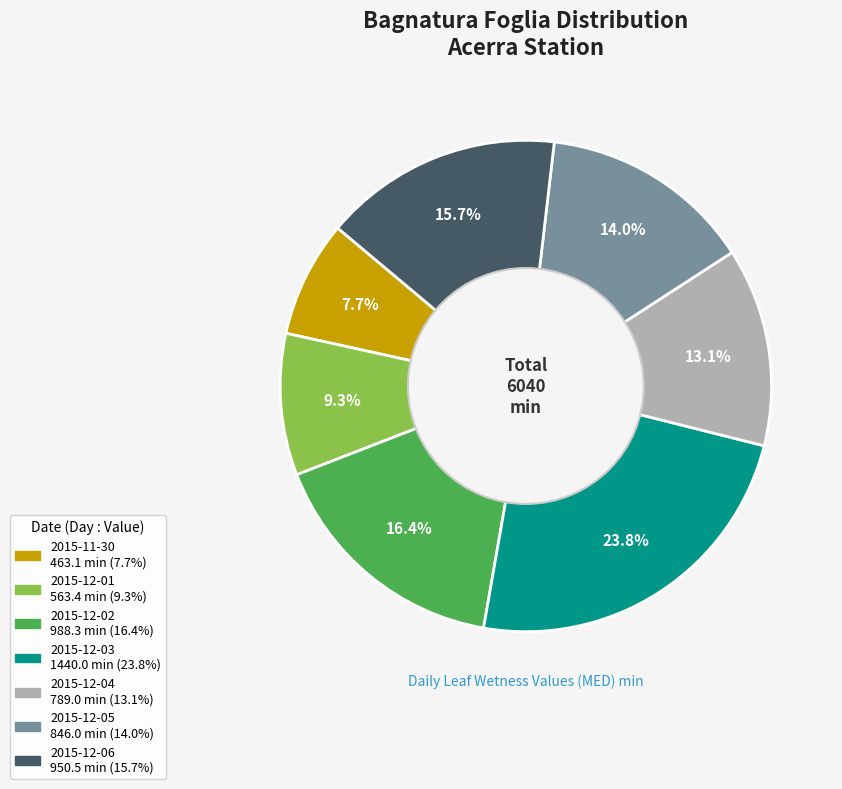

Does 2015-12-05 account for over 50% of the chart?

No